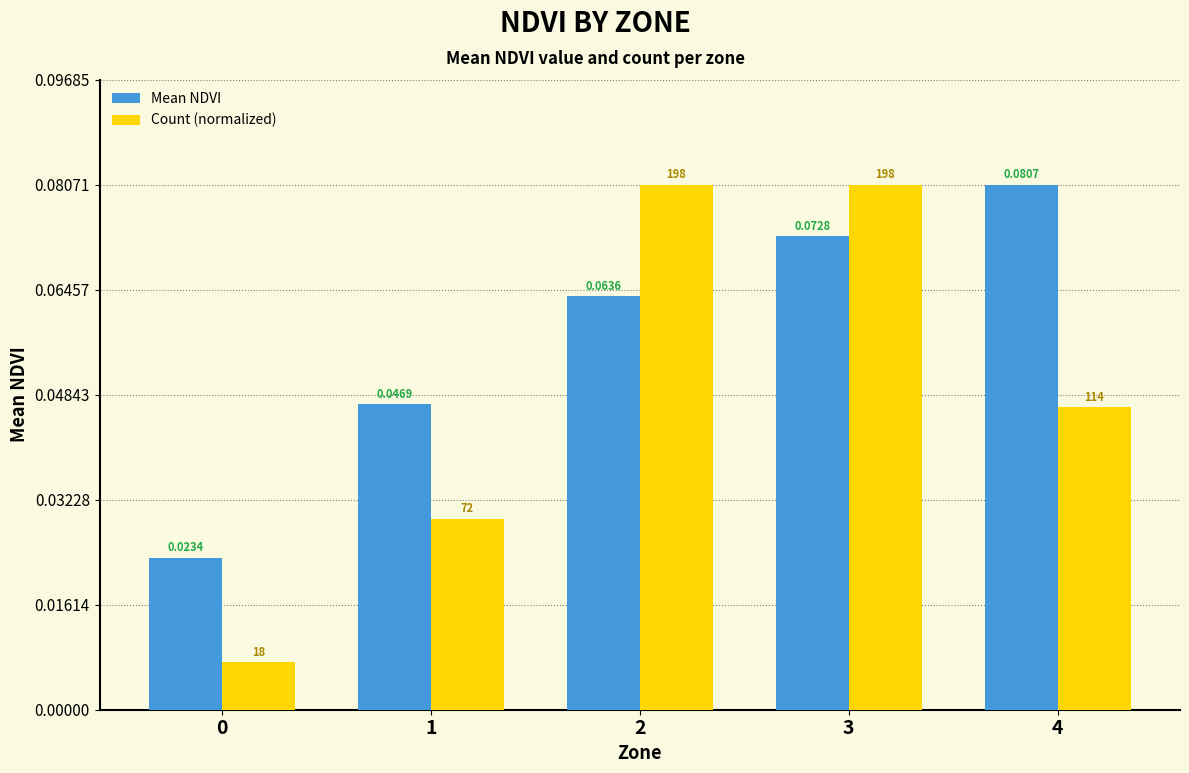

At 2, list the series in order from largest to smallest.

Count (normalized), Mean NDVI